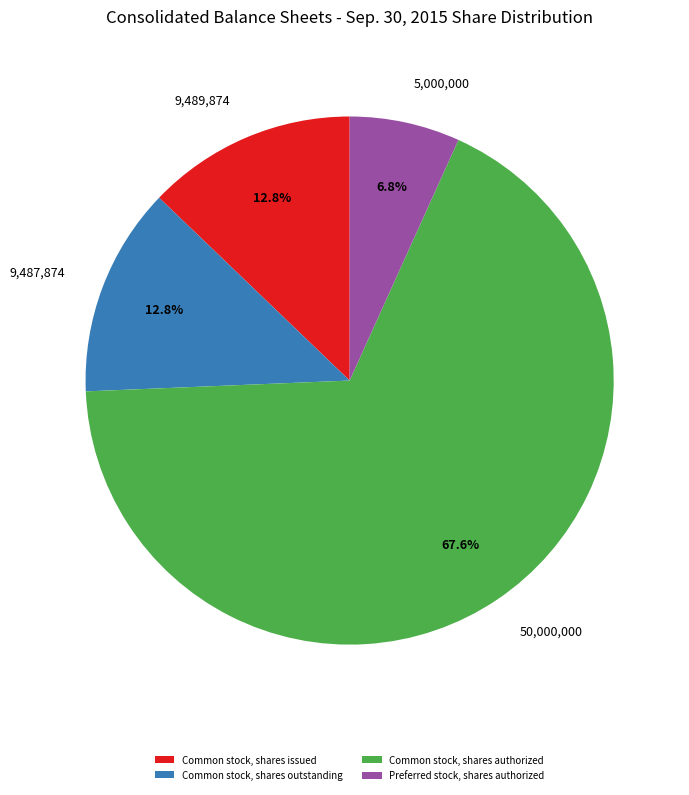

Is it true that Common stock, shares issued is 25% of the pie?

False